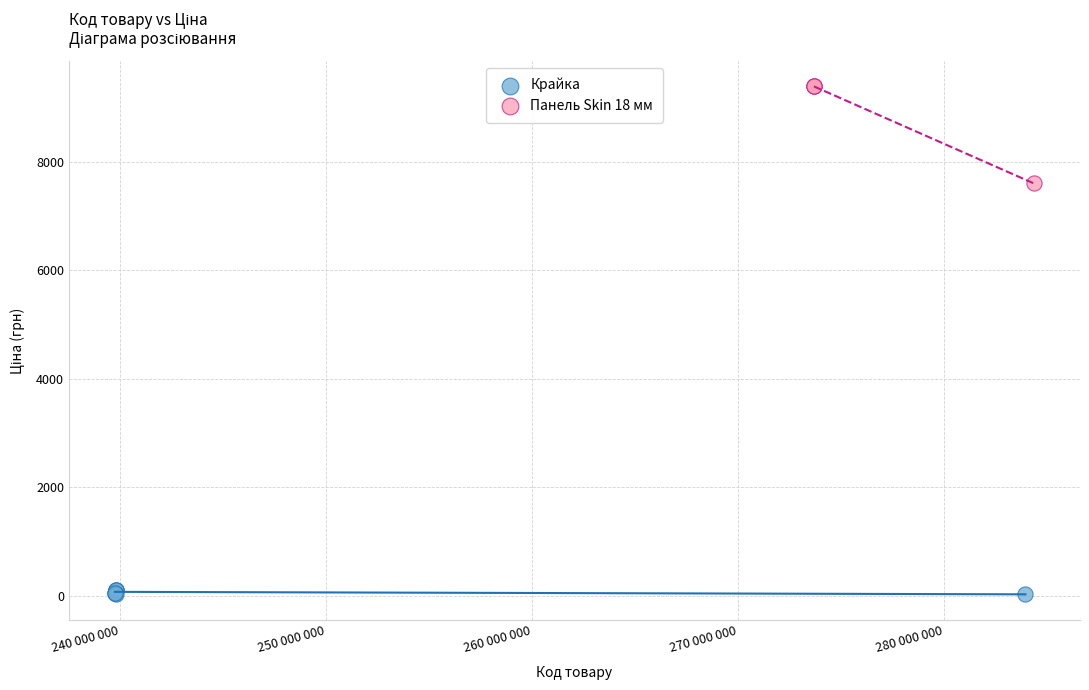

Which series contains the lowest Y value?

Крайка